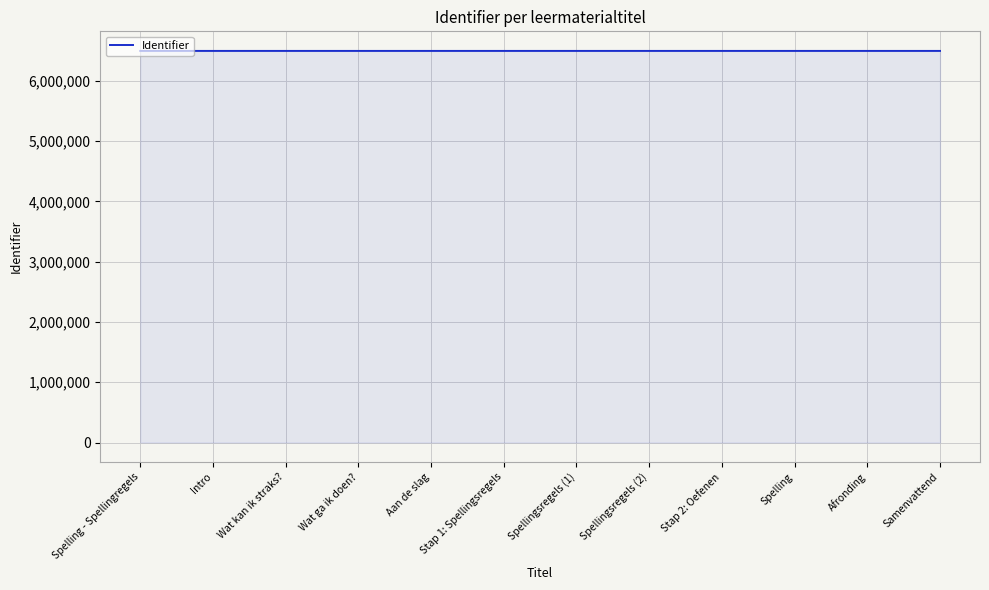

The value at Wat kan ik straks? is 1323728. True or false?

False